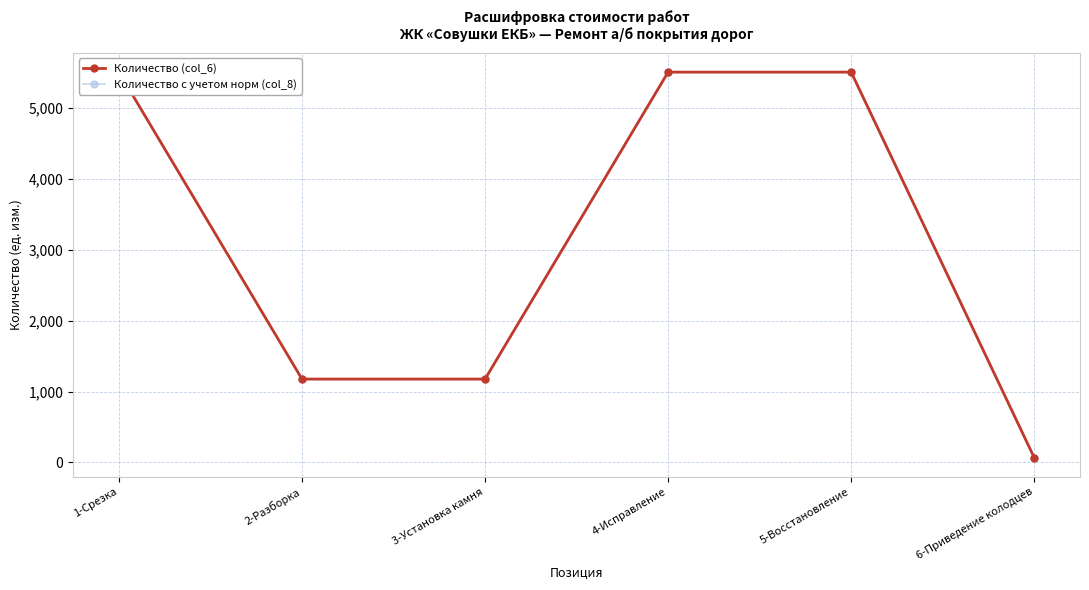

At how many categories does at least one series exceed 4450?

3